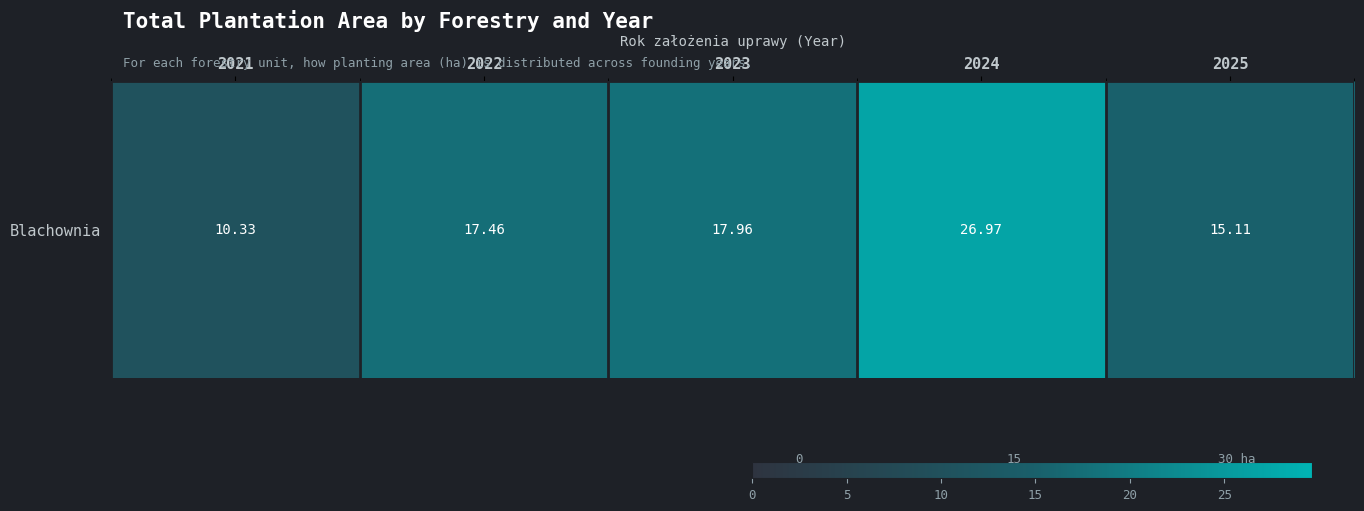

What is the difference between the maximum and minimum values?

16.6